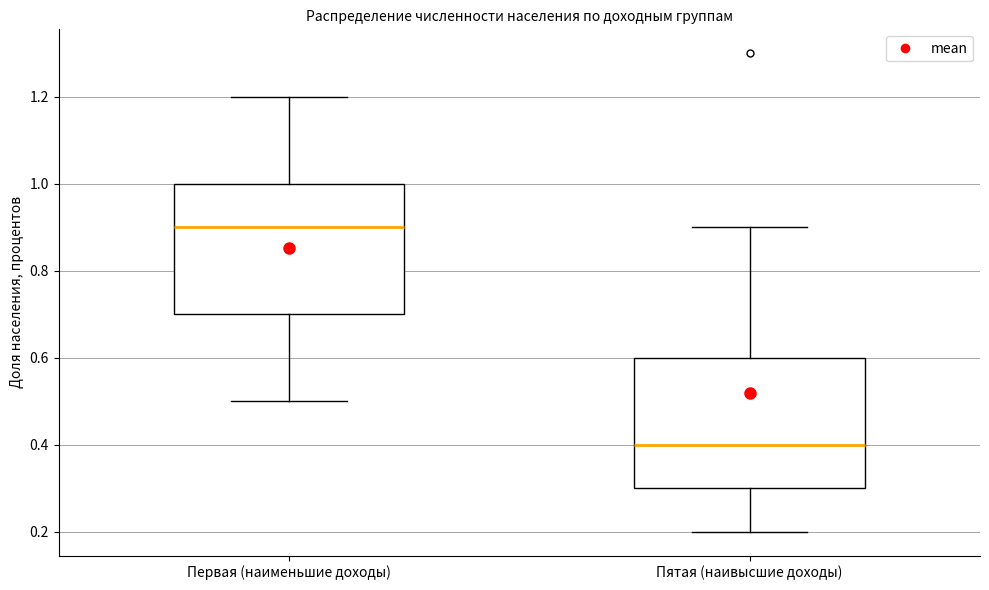

Which box has the lowest median line?

Пятая (наивысшие доходы)